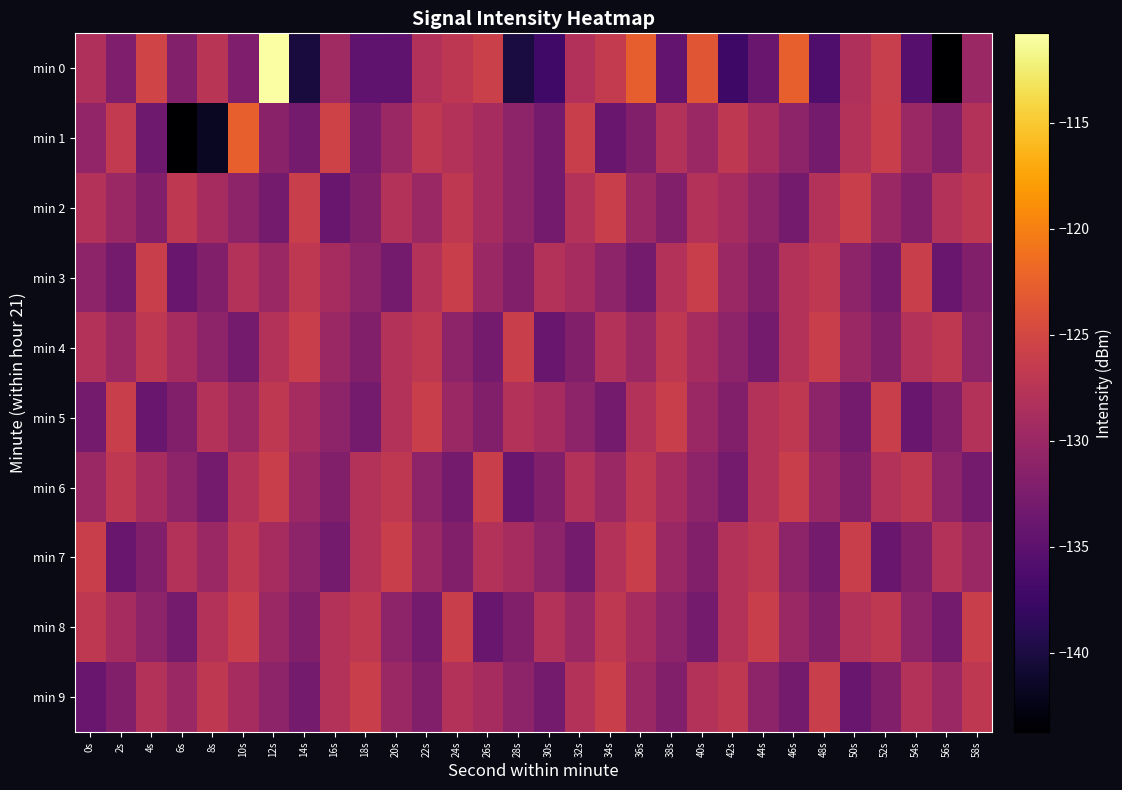

Which series has the widest spread of values?

min 0